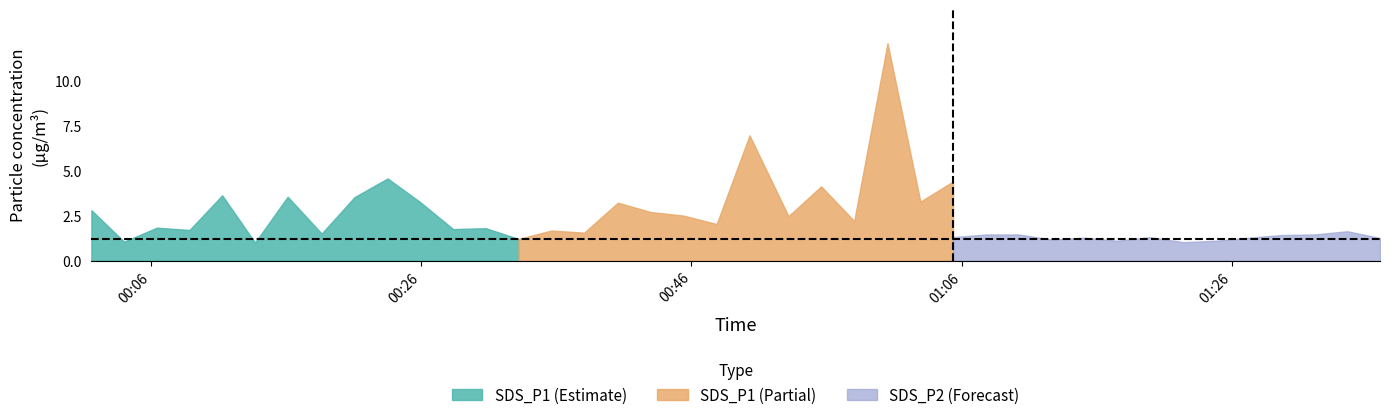

What is the maximum value for SDS_P1 (Estimate)?

4.6